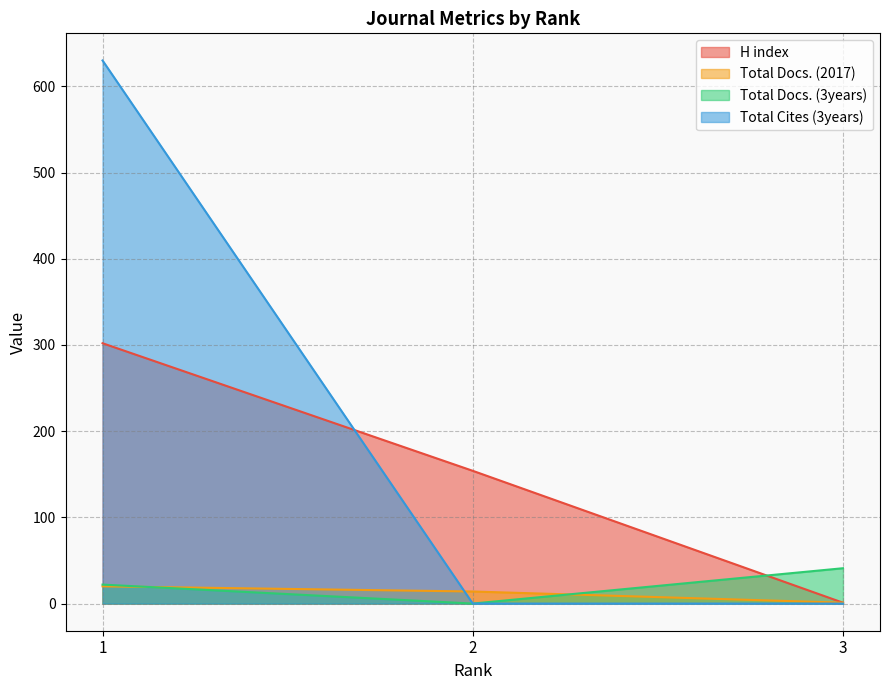

What is the value of the H index point at the 2nd from the left?

154